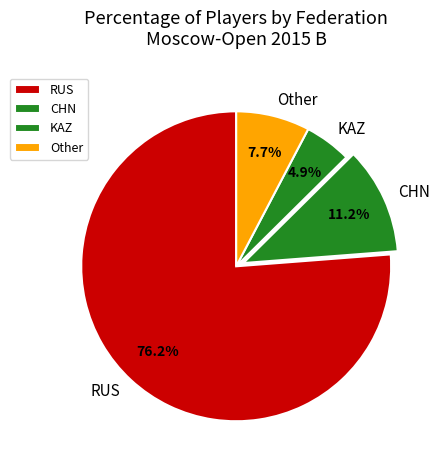

Which slice is the smallest?

KAZ